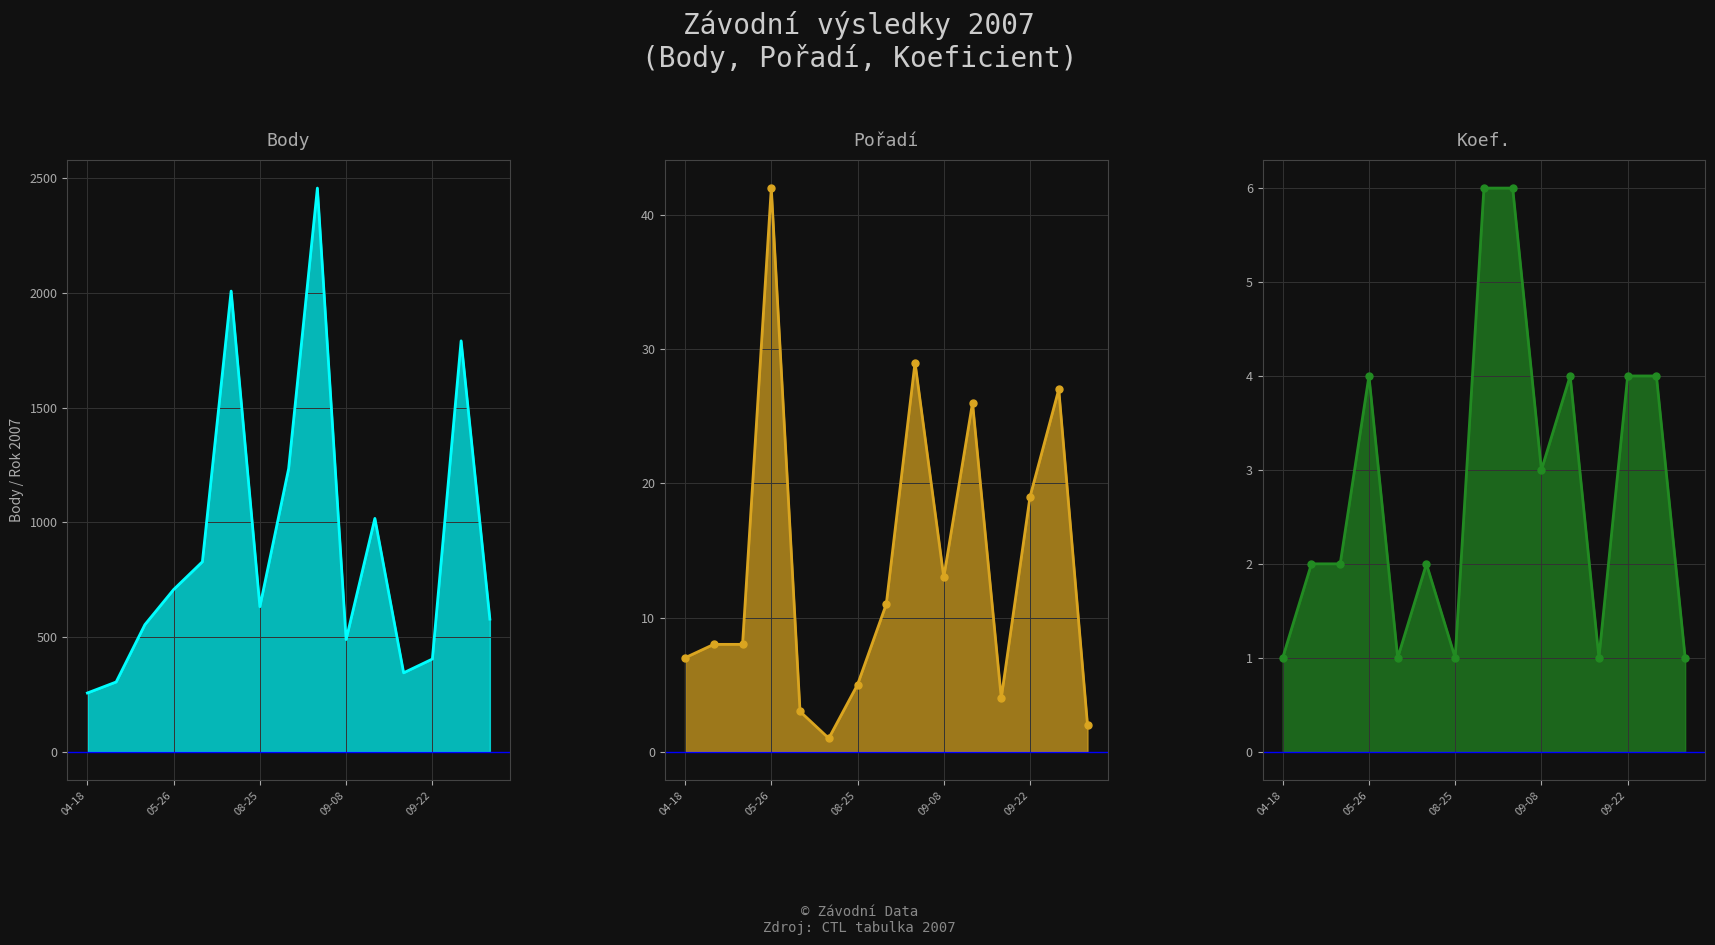

What is the value of the Pořadí point at the 13th from the left?

19